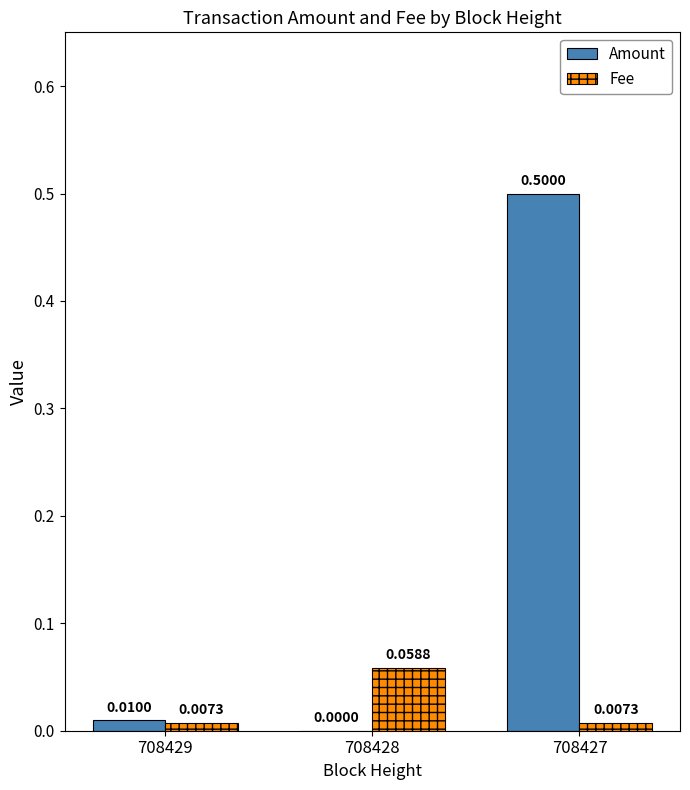

What is the sum of all Amount values?

0.5